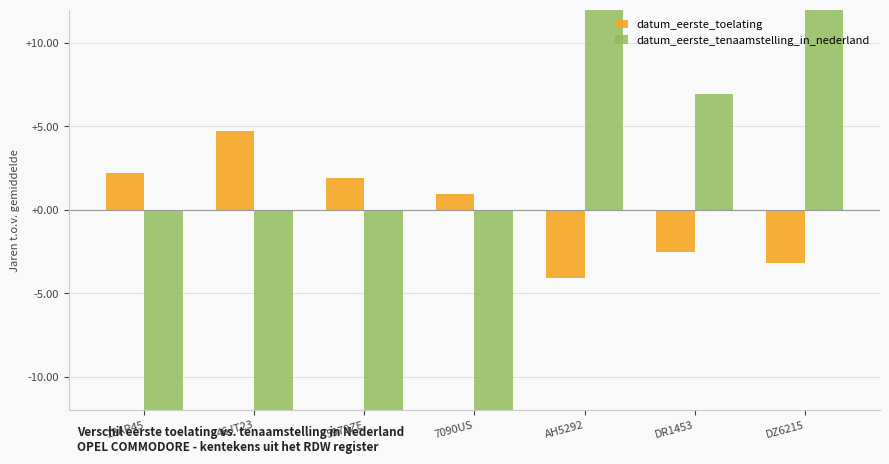

What is the approximate value of datum_eerste_tenaamstelling_in_nederland at 46JT23?

-14.2